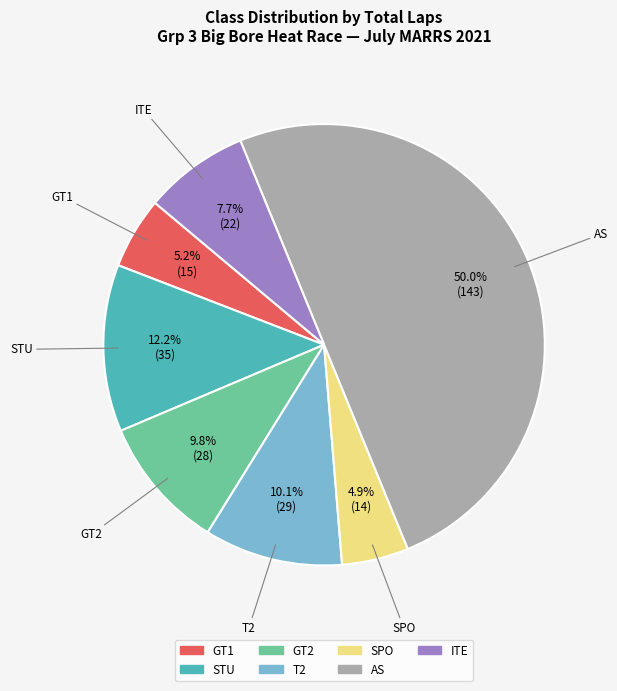

Which slice is the largest?

AS